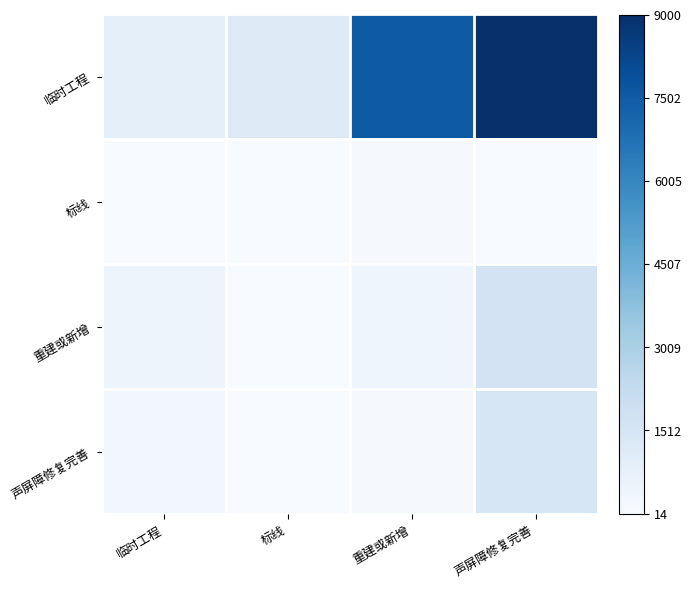

Rank the series by their maximum value, from lowest to highest.

标线, 声屏障修复完善, 重建或新增, 临时工程